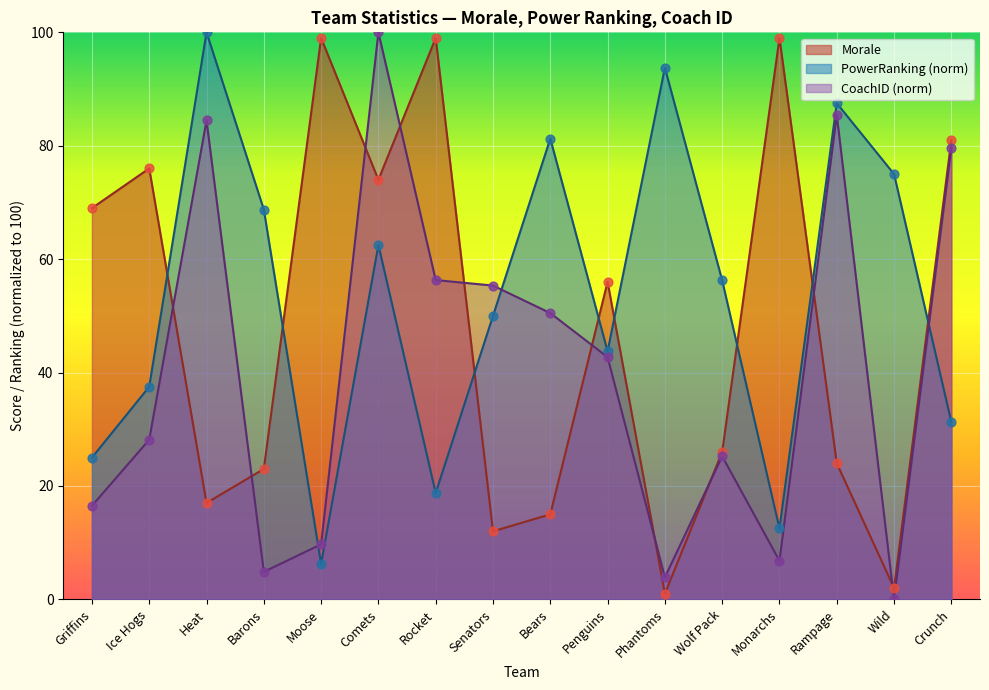

At how many categories does at least one series exceed 72?

11